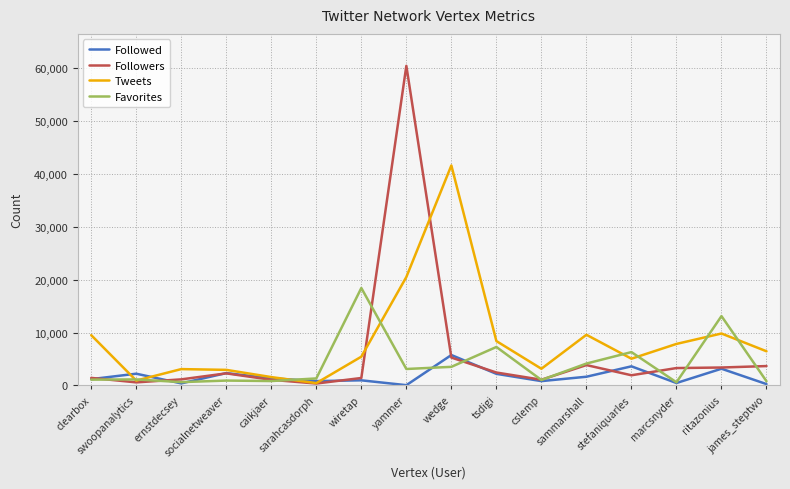

What is the difference between the maximum and minimum values in the Followed series?

5708